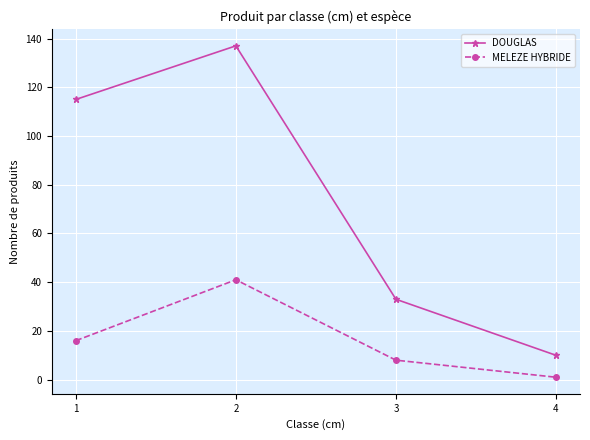

What are all the series names shown in the legend?

DOUGLAS, MELEZE HYBRIDE